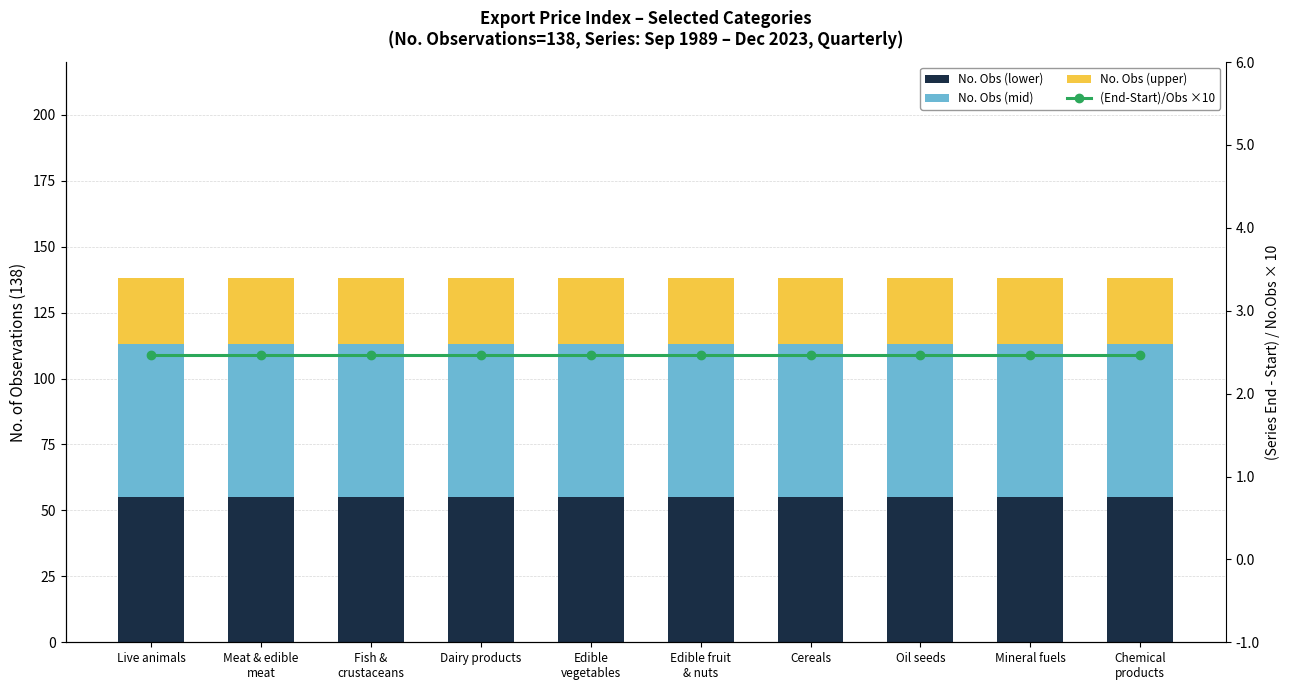

What is the smallest value displayed?

2.5